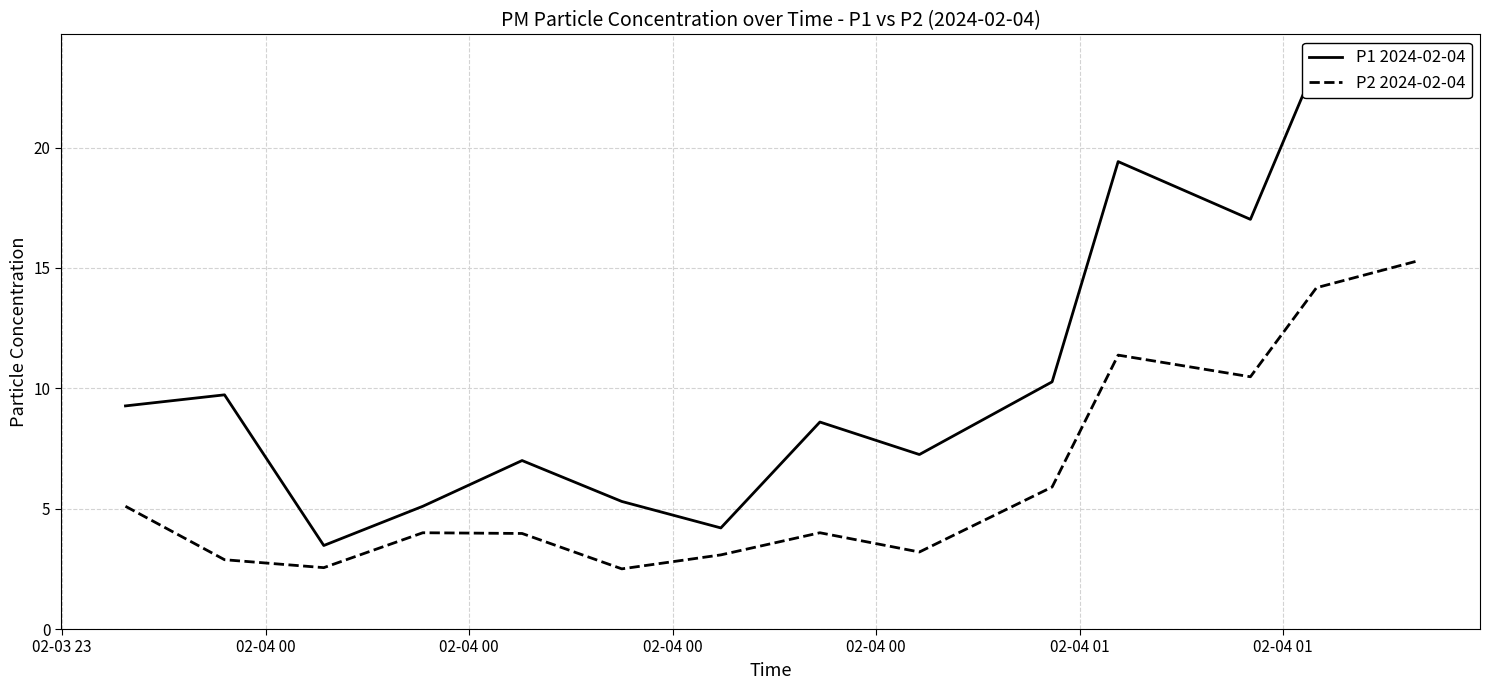

List the labels in order of P1 2024-02-04 value, largest first.

13, 12, 10, 11, 9, 02-04 00, 02-03 23, 7, 8, 02-04 00, 02-04 01, 02-04 00, 02-04 01, 02-04 00